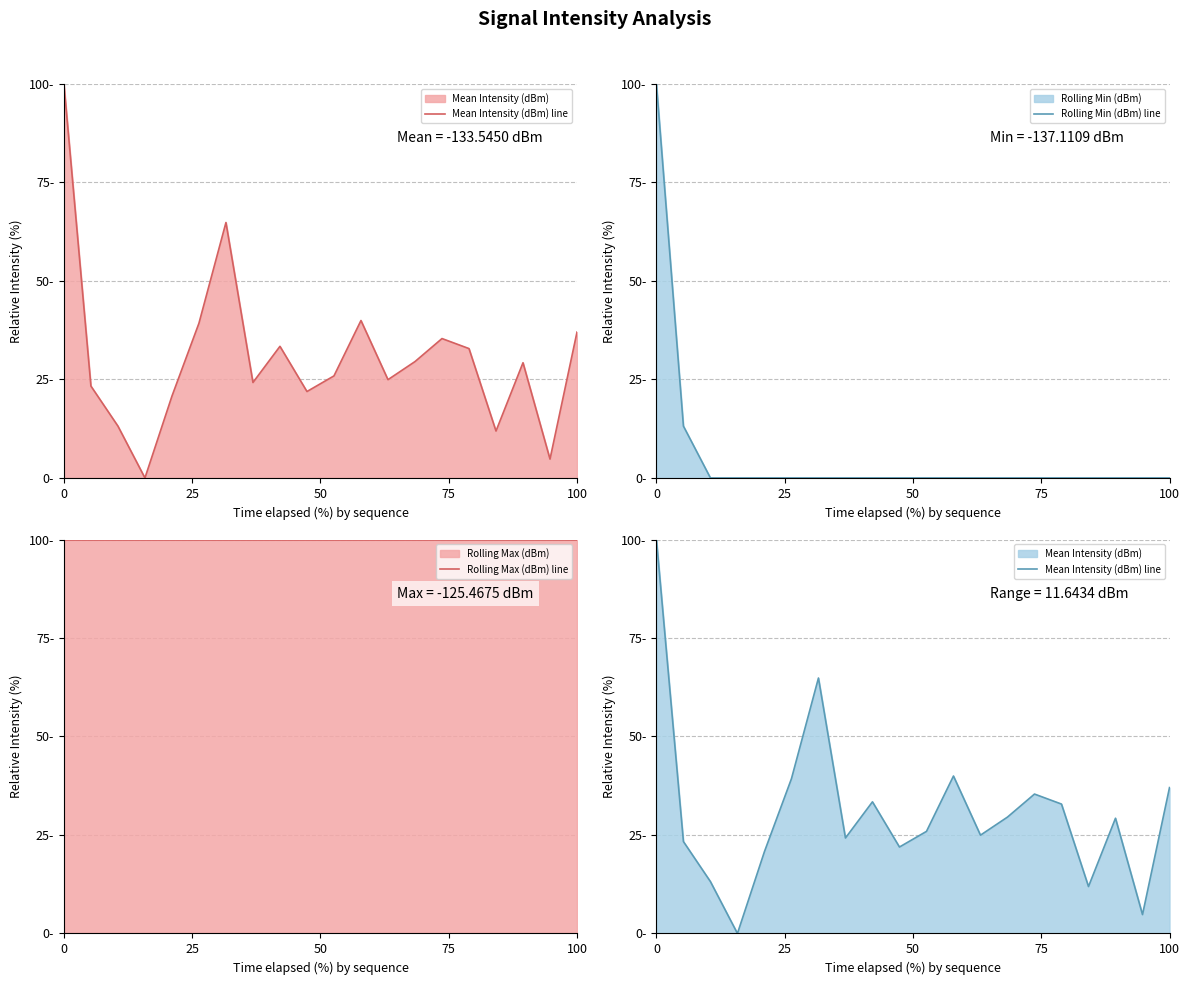

True or false: Rolling Min (dBm) line has more than 0 interior local peaks.

False